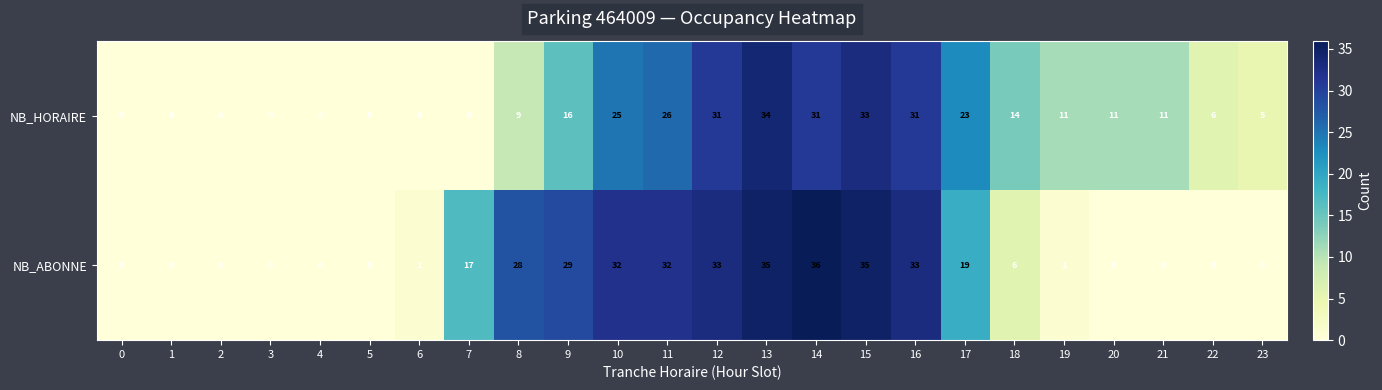

The value of NB_HORAIRE at 0 is 12. True or false?

False